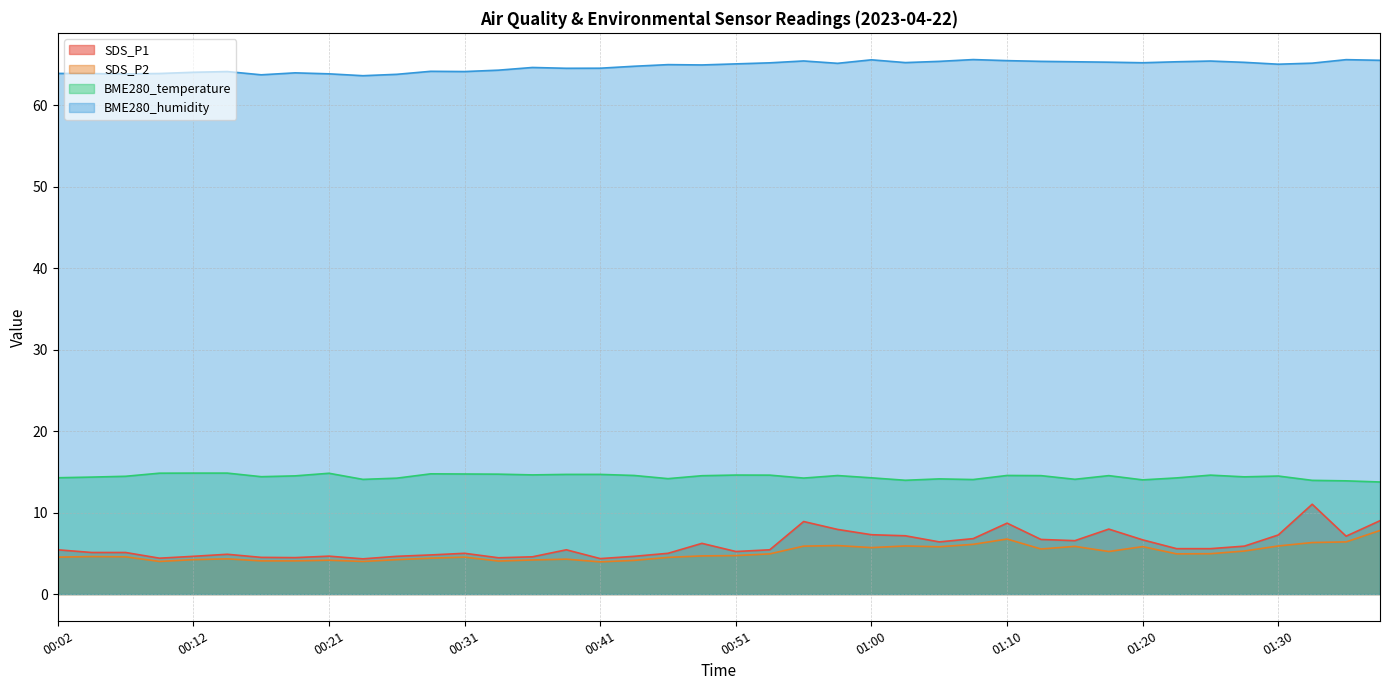

Which has a higher value, 01:34 or 01:10?

01:10